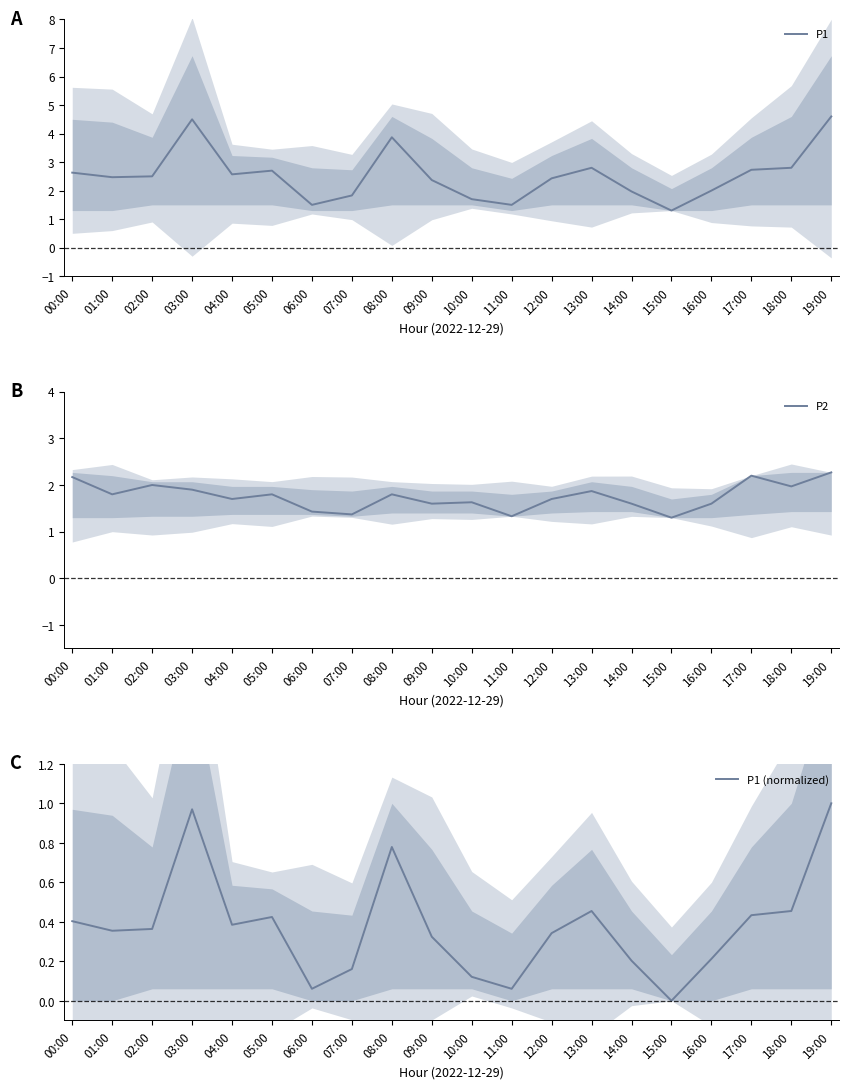

How many lines are shown in the chart?

3